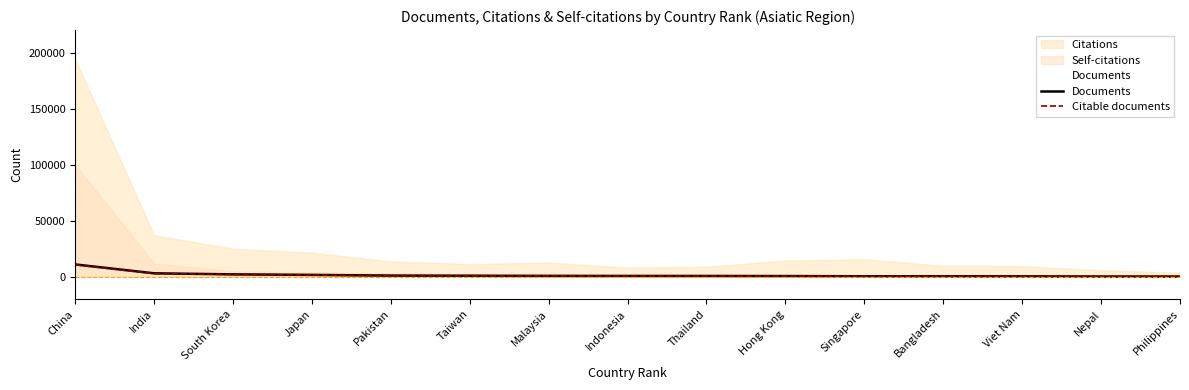

What is the label of the 5th point from the right?

Singapore